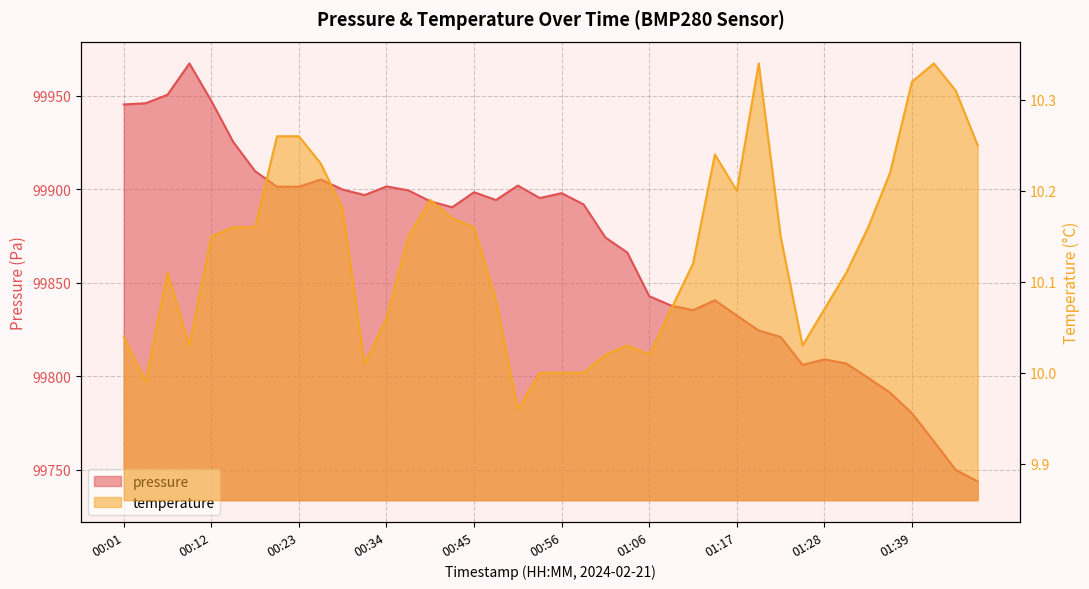

Does the chart display data point markers on the line(s)?

No